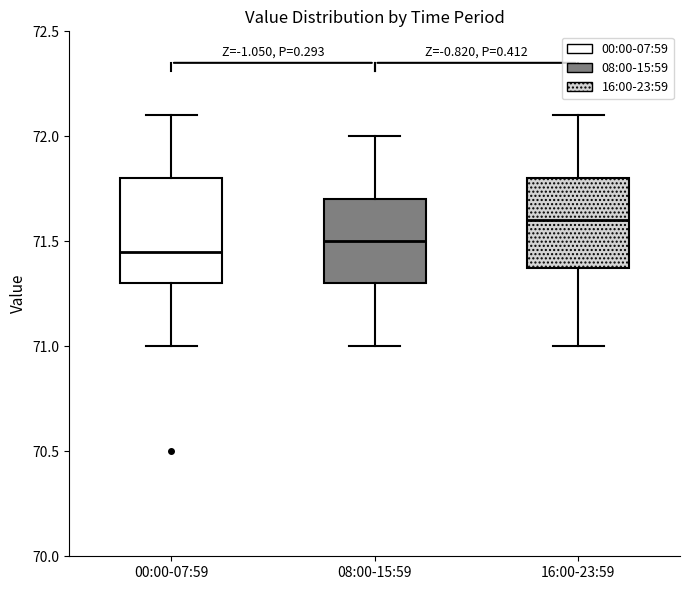

Where does the lower whisker of the box for 16:00-23:59 end on the y-axis? The values are not printed on the chart, so give them approximately, as read against the axis.

71.00